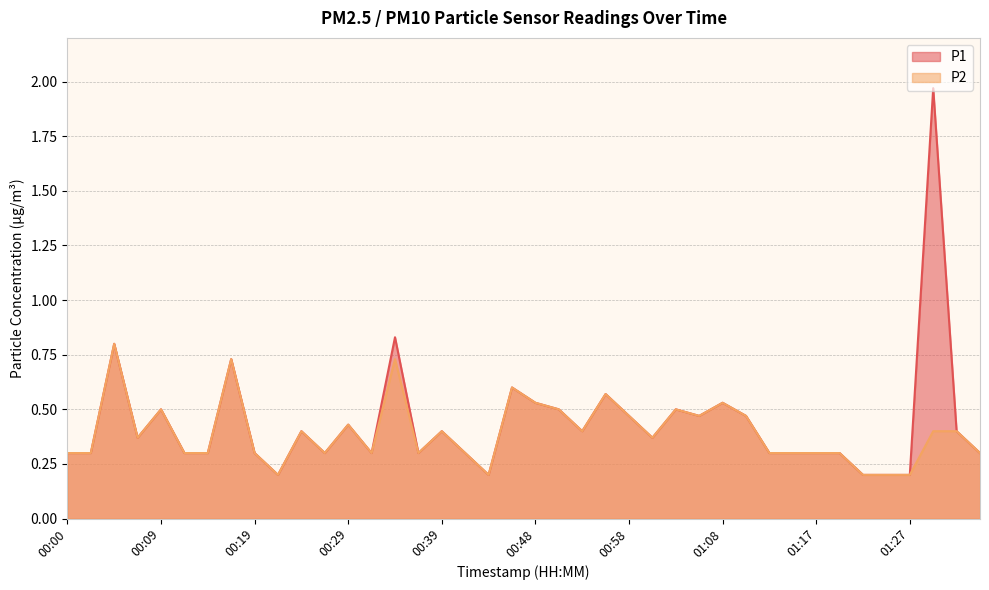

Which series changed the most between 01:17 and 01:27?

P1